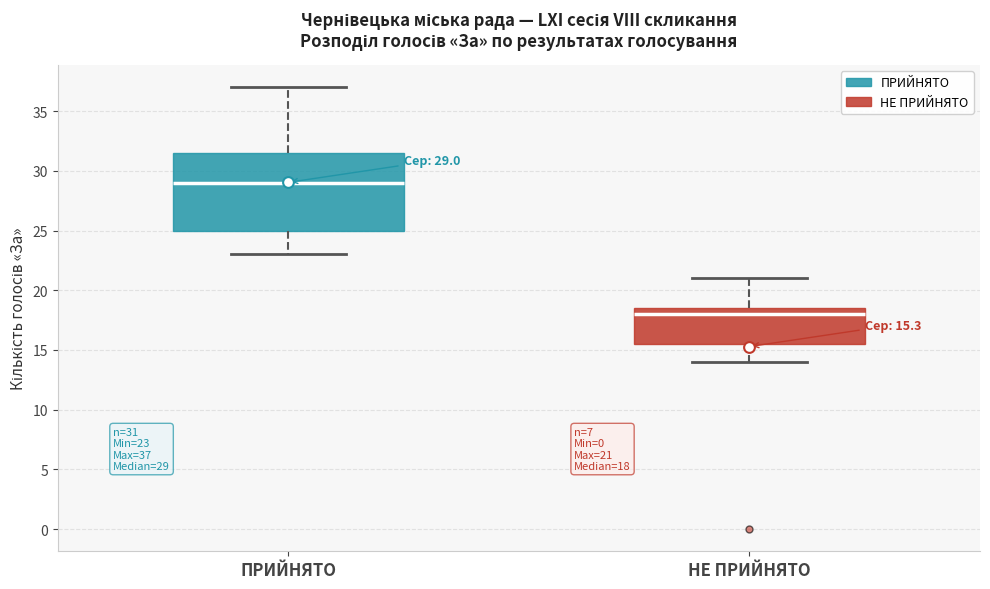

Which box's median line is the highest?

ПРИЙНЯТО